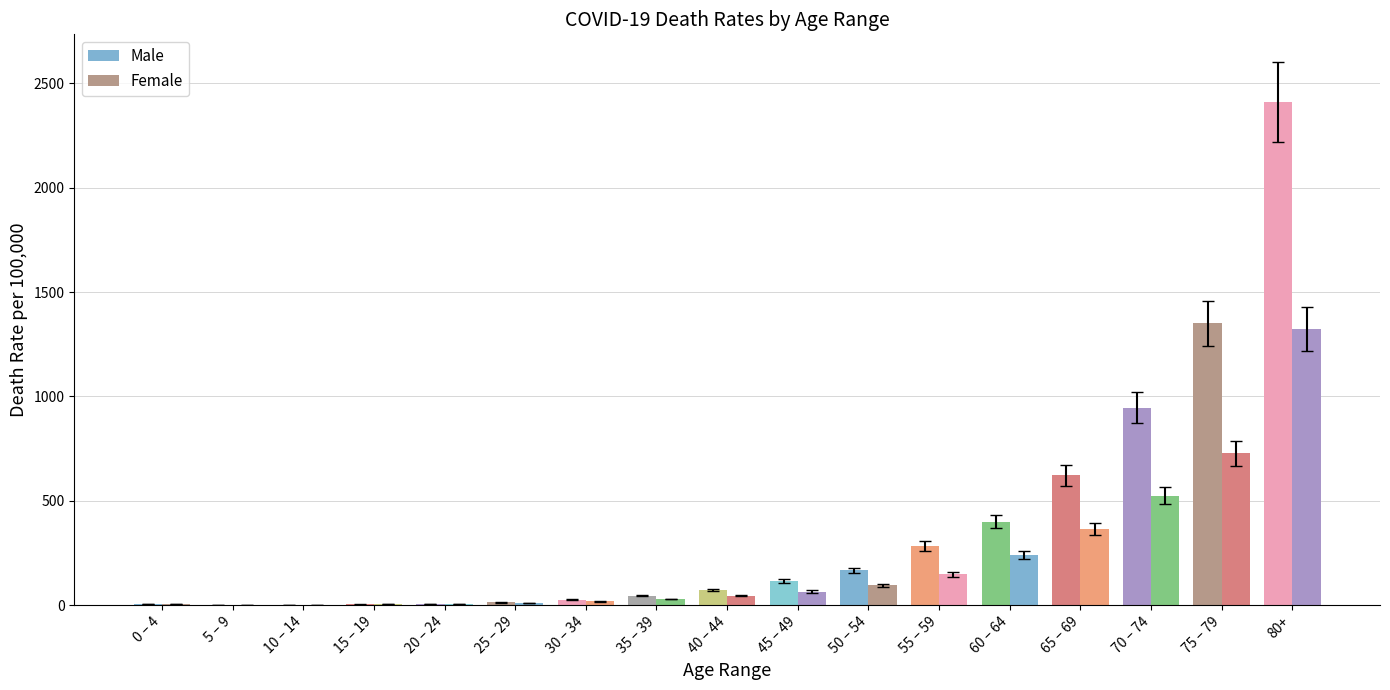

Count the number of data series in this chart.

2